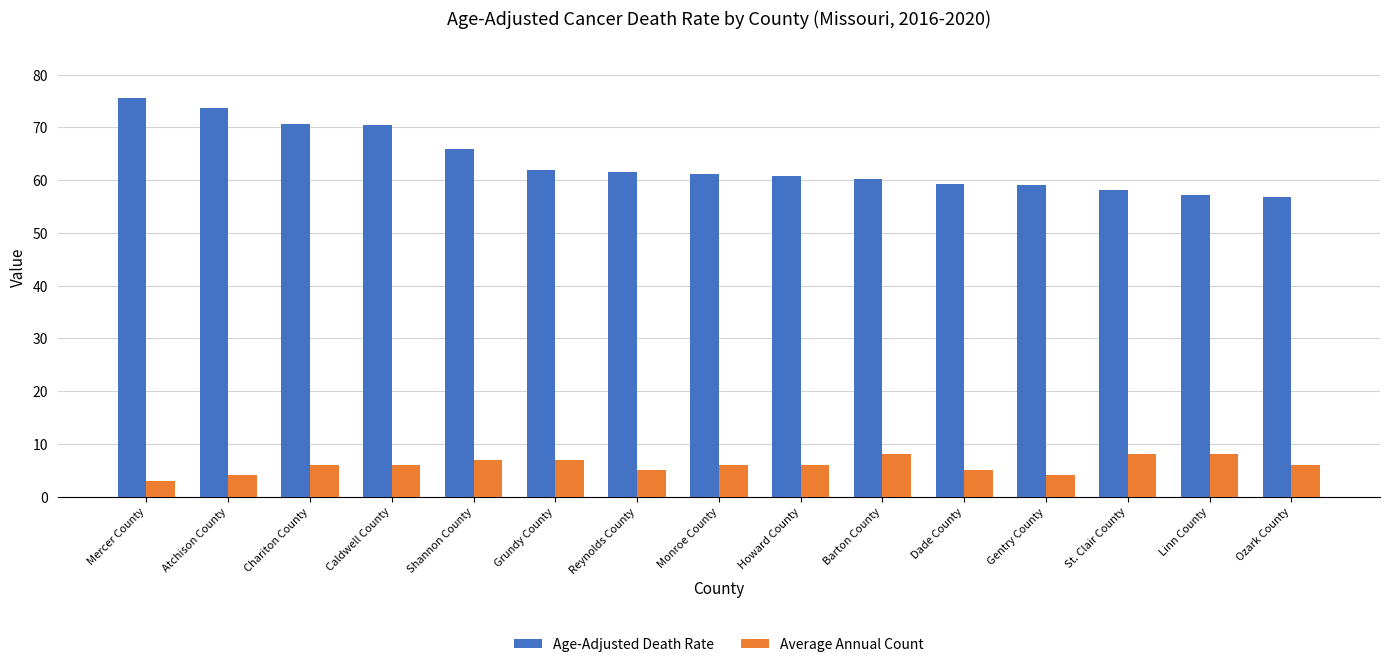

What is the minimum value shown in the chart?

3.0